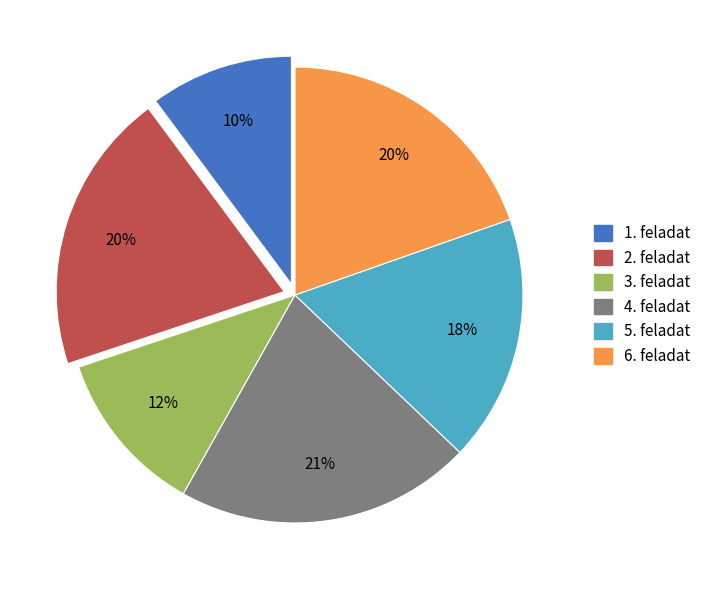

How many slices are in this pie chart?

6